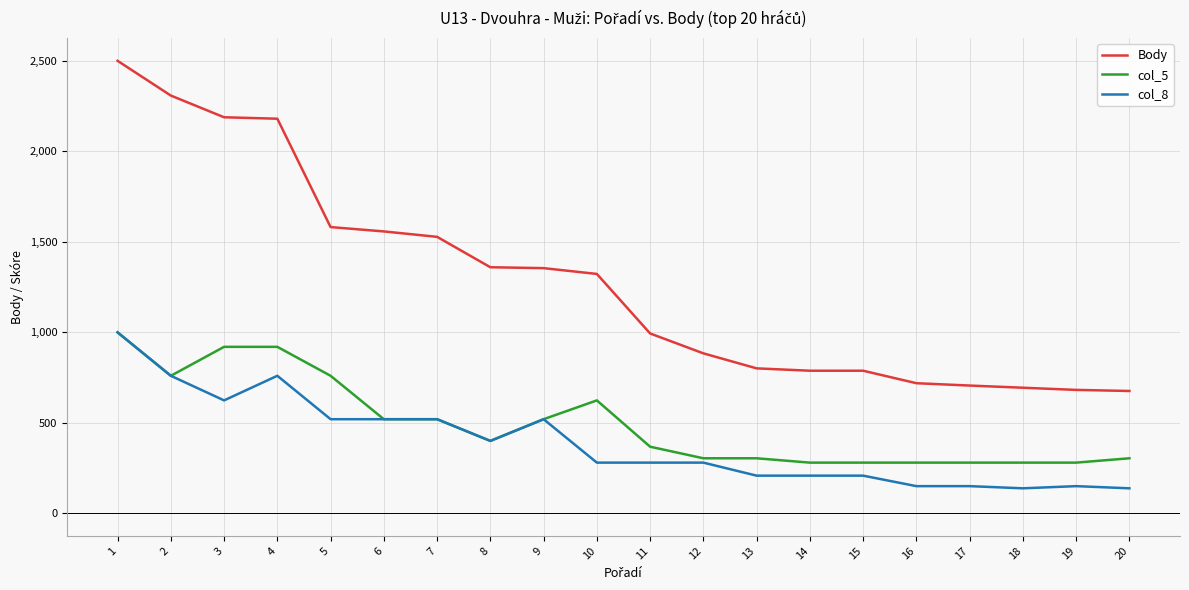

What are all the series names shown in the legend?

Body, col_5, col_8